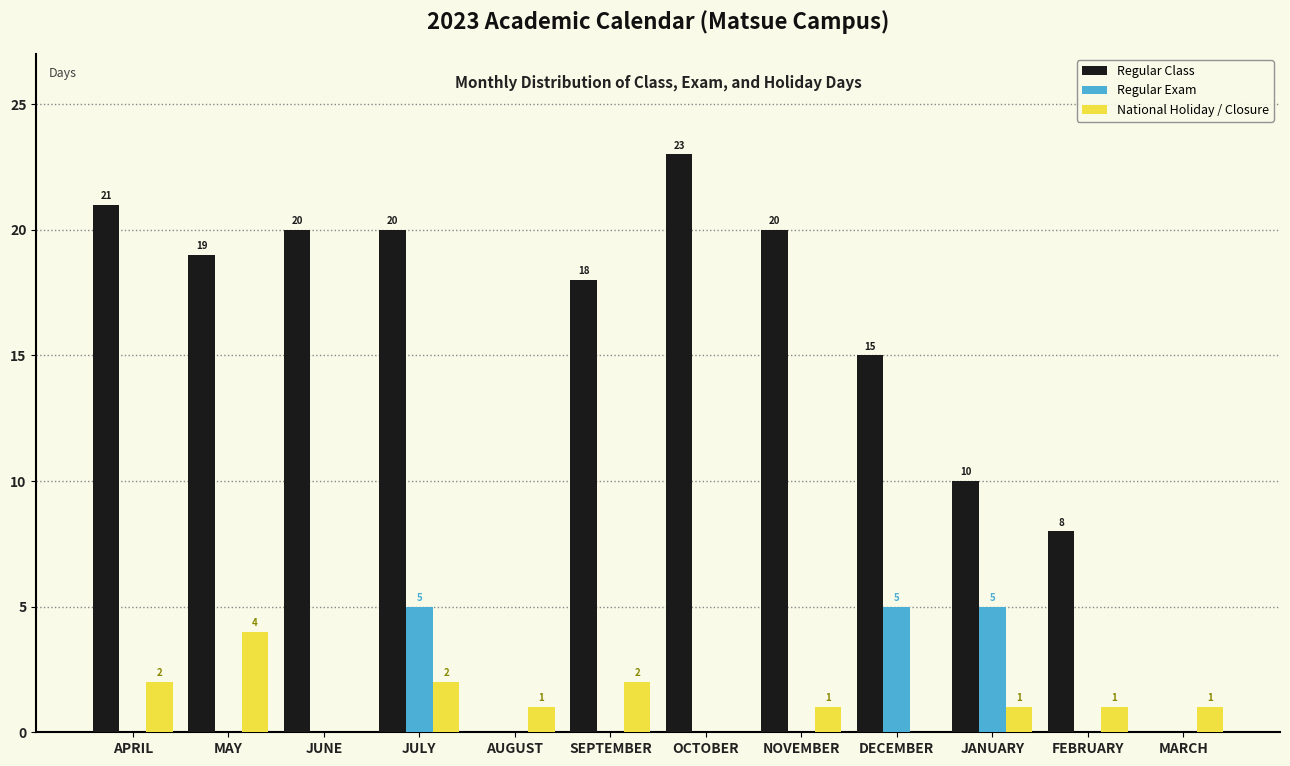

Reading right to left, extract all data points from this chart.

Regular Class: MARCH=0	FEBRUARY=8	JANUARY=10	DECEMBER=15	NOVEMBER=20	OCTOBER=23	SEPTEMBER=18	AUGUST=0	JULY=20	JUNE=20	MAY=19	APRIL=21
Regular Exam: MARCH=0	FEBRUARY=0	JANUARY=5	DECEMBER=5	NOVEMBER=0	OCTOBER=0	SEPTEMBER=0	AUGUST=0	JULY=5	JUNE=0	MAY=0	APRIL=0
National Holiday / Closure: MARCH=1	FEBRUARY=1	JANUARY=1	DECEMBER=0	NOVEMBER=1	OCTOBER=0	SEPTEMBER=2	AUGUST=1	JULY=2	JUNE=0	MAY=4	APRIL=2